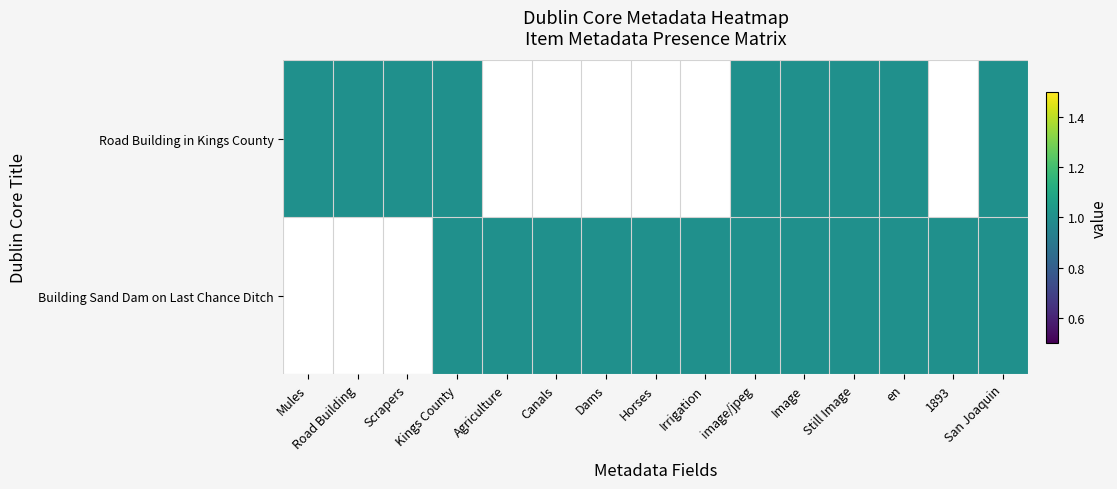

The value of Road Building in Kings County at Road Building is 1. True or false?

True